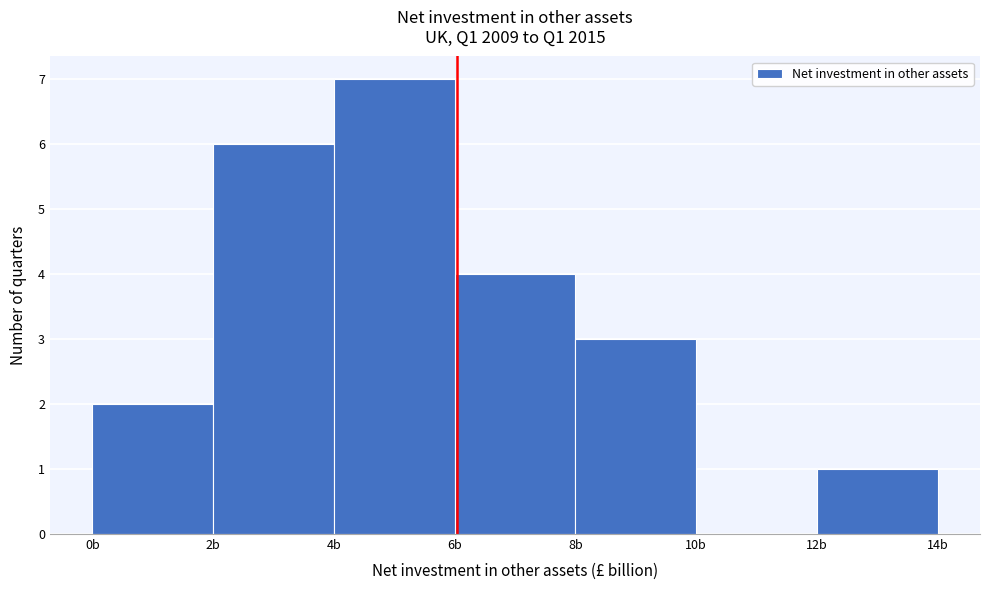

Reading left to right, transcribe this chart: for each bar, give the range it covers on the x-axis and its height. The values are not printed on the chart, so give them approximately, as read against the axis.

0 to 2: 2
2 to 4: 6
4 to 6: 7
6 to 8: 4
8 to 10: 3
10 to 12: 0
12 to 14: 1